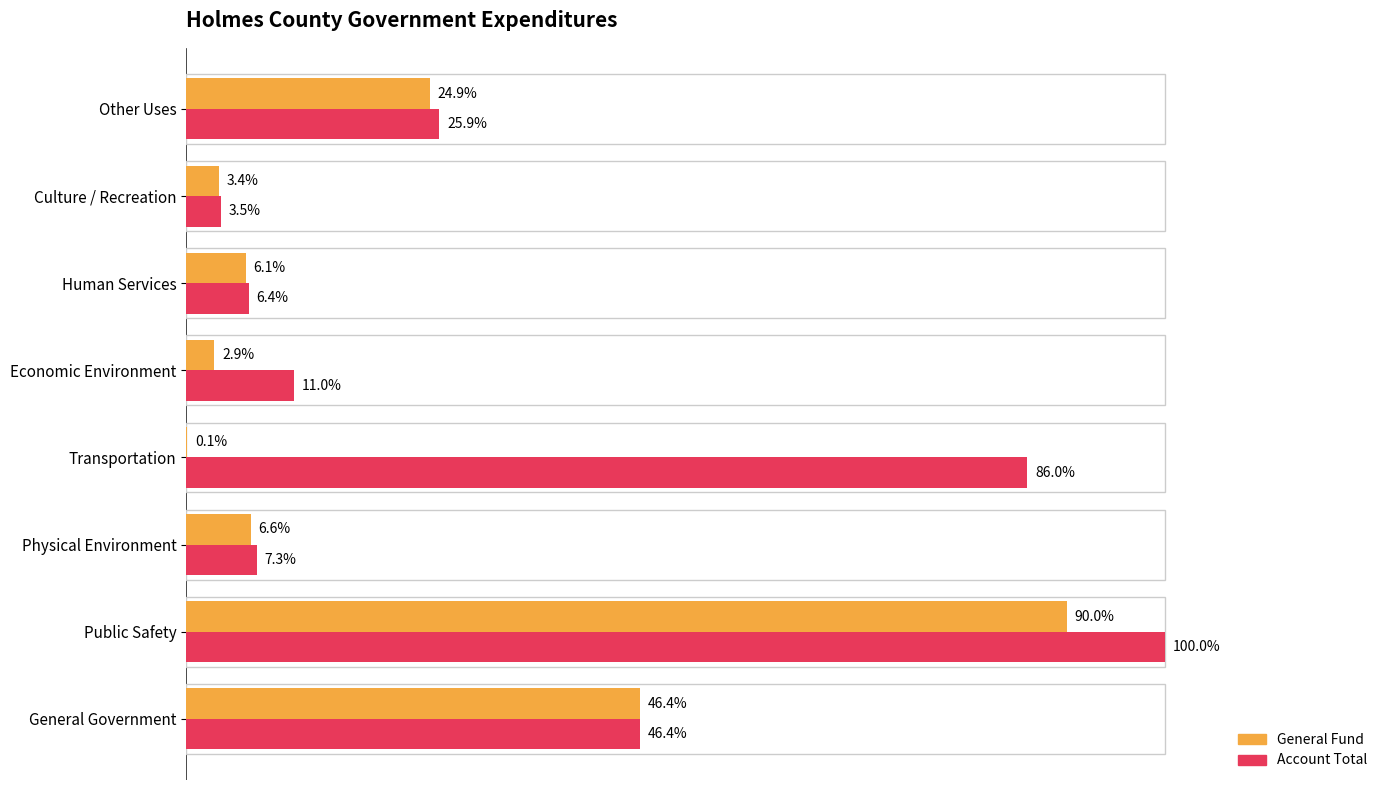

Which series has the largest total across all categories?

Account Total